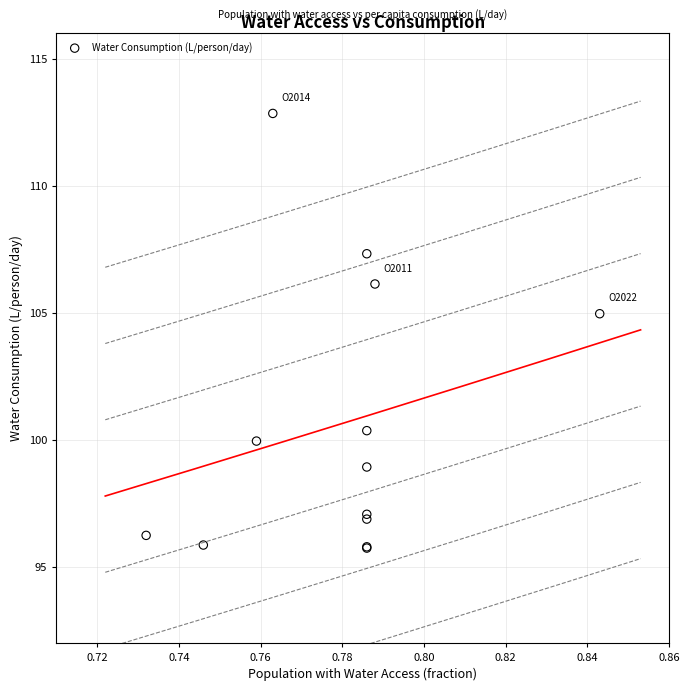

What Y value in the scatter plot is closest to 104?

105.0